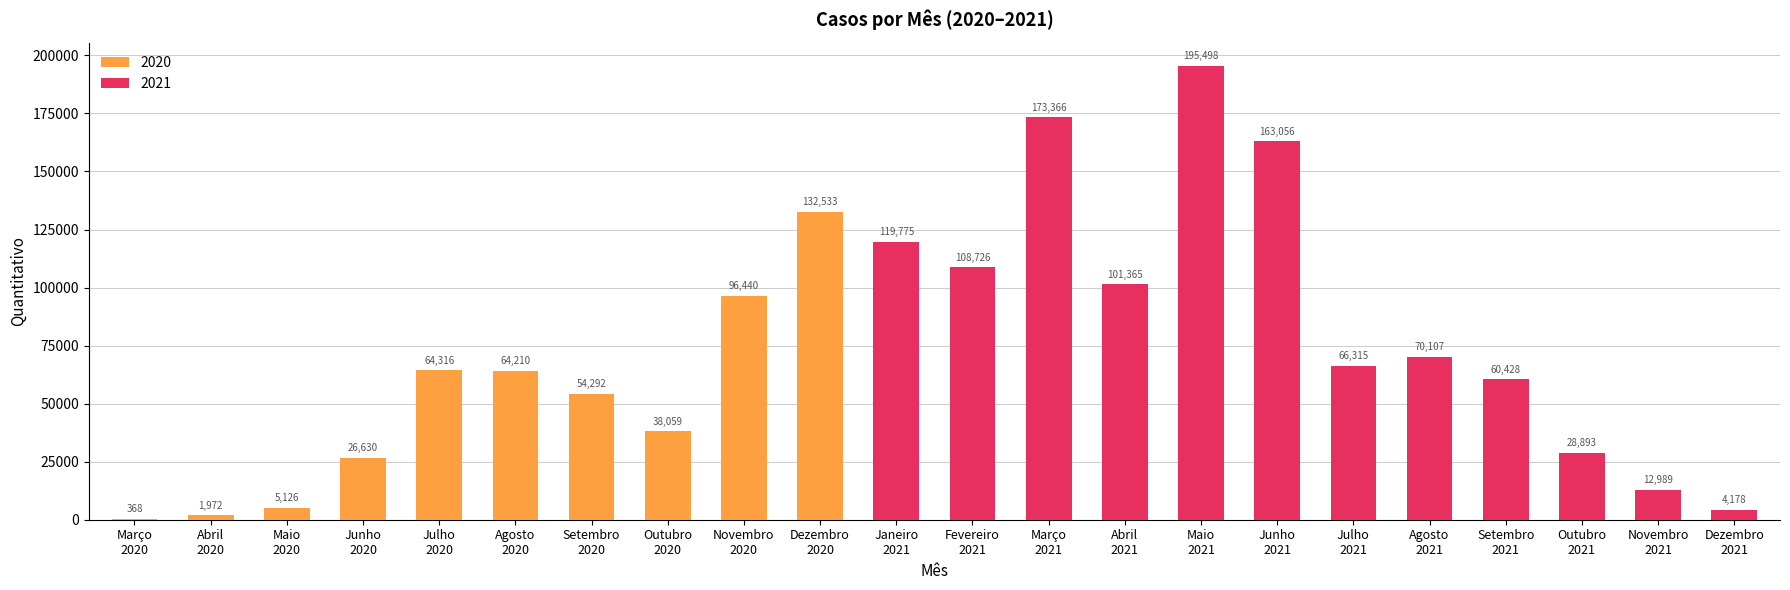

Reading left to right, list all the values displayed in this chart.

2020: Março=368	Abril=1972	Maio=5126	Junho=26630	Julho=64316	Agosto=64210	Setembro=54292	Outubro=38059	Novembro=96440	Dezembro=132533	Janeiro=0	Fevereiro=0	Março=0	Abril=0	Maio=0	Junho=0	Julho=0	Agosto=0	Setembro=0	Outubro=0	Novembro=0	Dezembro=0
2021: Março=0	Abril=0	Maio=0	Junho=0	Julho=0	Agosto=0	Setembro=0	Outubro=0	Novembro=0	Dezembro=0	Janeiro=119775	Fevereiro=108726	Março=173366	Abril=101365	Maio=195498	Junho=163056	Julho=66315	Agosto=70107	Setembro=60428	Outubro=28893	Novembro=12989	Dezembro=4178